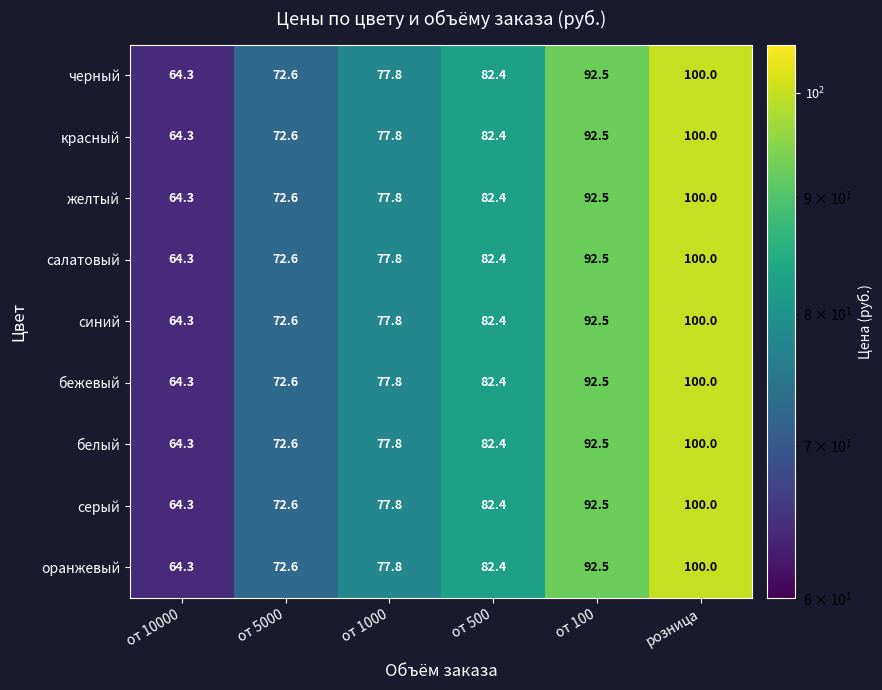

What is the difference between the maximum and minimum values in the красный series?

35.7